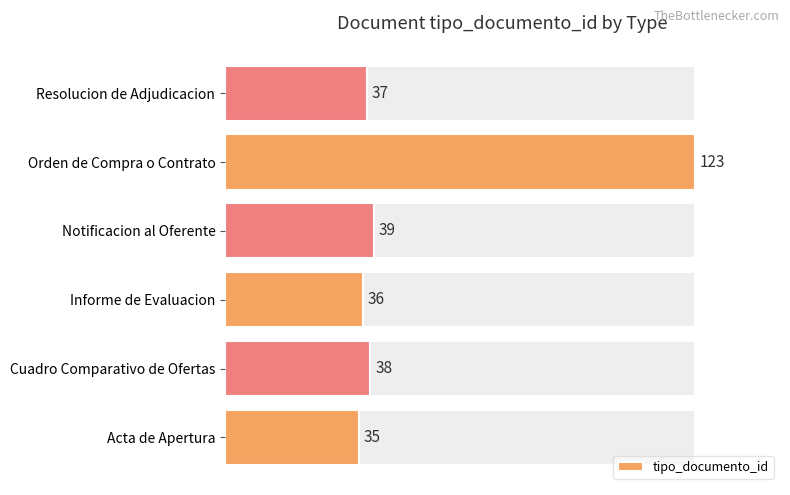

Rank the categories by tipo_documento_id value from highest to lowest.

Orden de Compra o Contrato, Notificacion al Oferente, Cuadro Comparativo de Ofertas, Resolucion de Adjudicacion, Informe de Evaluacion, Acta de Apertura